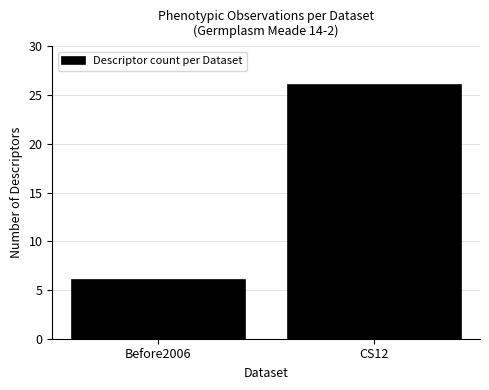

Reading left to right, transcribe all the data shown in this chart.

6	26